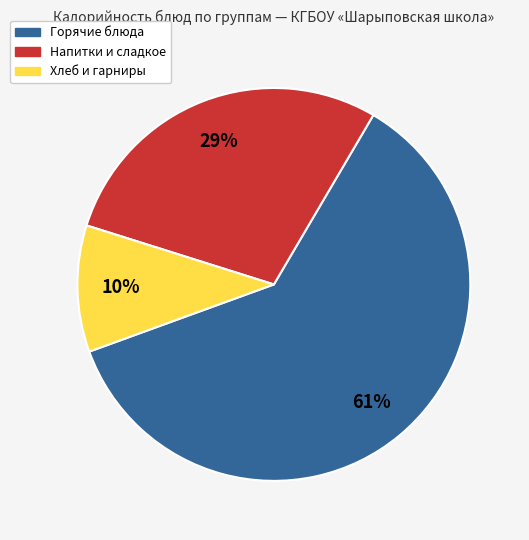

How many segments does this pie chart have?

3